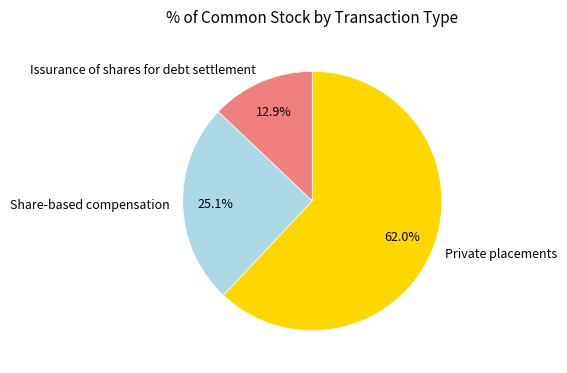

To the nearest percent, what is the combined percentage of Issurance of shares for debt settlement and Private placements?

75%